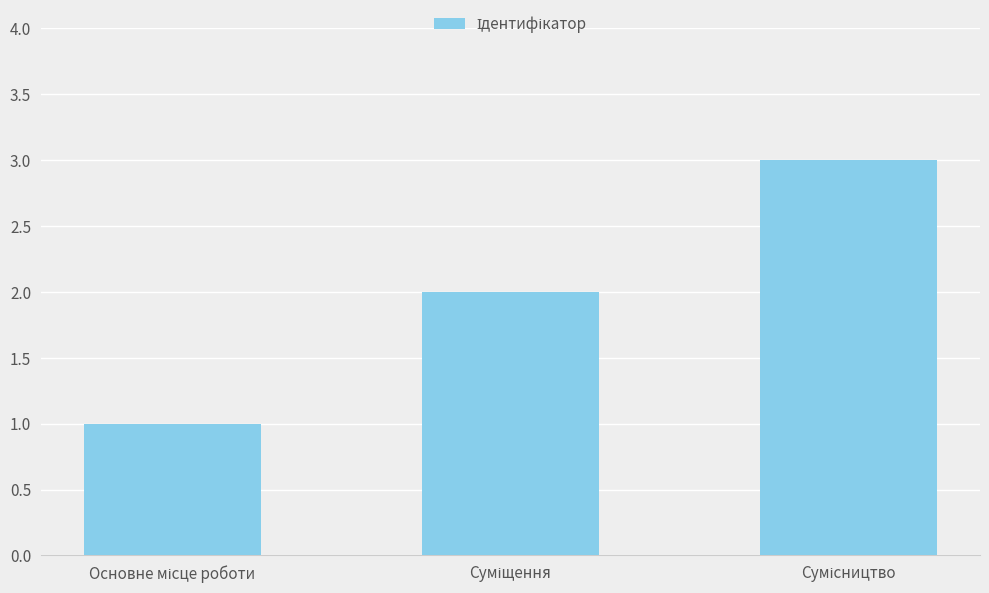

What is the maximum value shown in the chart?

3